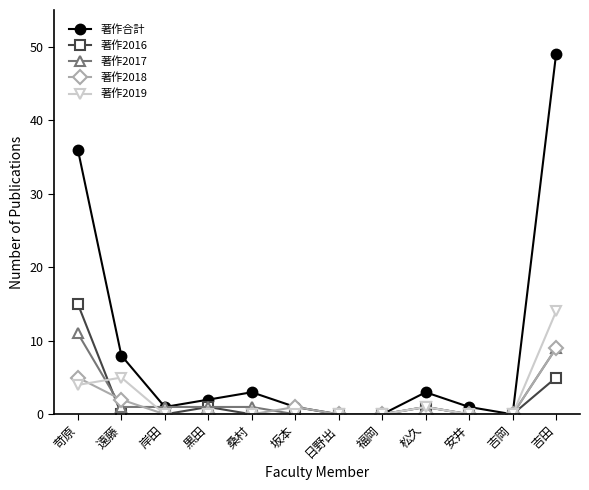

Count the number of categories in the chart.

12